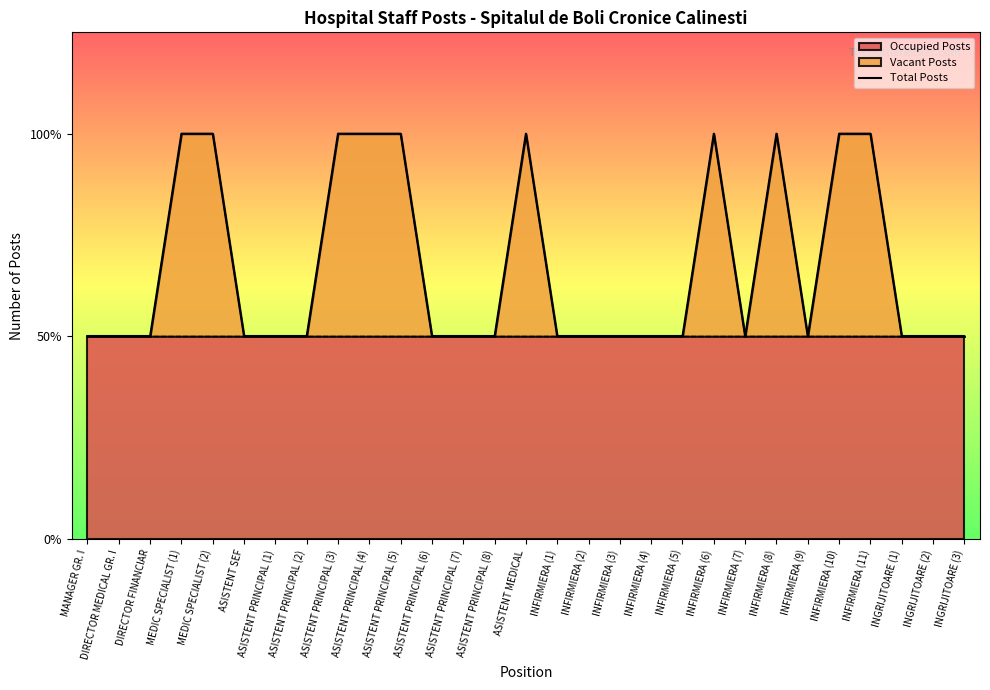

List the labels in order of value, largest first.

MEDIC SPECIALIST (1), MEDIC SPECIALIST (2), ASISTENT PRINCIPAL (3), ASISTENT PRINCIPAL (4), ASISTENT PRINCIPAL (5), ASISTENT MEDICAL, INFIRMIERA (6), INFIRMIERA (8), INFIRMIERA (10), INFIRMIERA (11), MANAGER GR. I, DIRECTOR MEDICAL GR. I, DIRECTOR FINANCIAR, ASISTENT SEF, ASISTENT PRINCIPAL (1), ASISTENT PRINCIPAL (2), ASISTENT PRINCIPAL (6), ASISTENT PRINCIPAL (7), ASISTENT PRINCIPAL (8), INFIRMIERA (1), INFIRMIERA (2), INFIRMIERA (3), INFIRMIERA (4), INFIRMIERA (5), INFIRMIERA (7), INFIRMIERA (9), INGRIJITOARE (1), INGRIJITOARE (2), INGRIJITOARE (3)